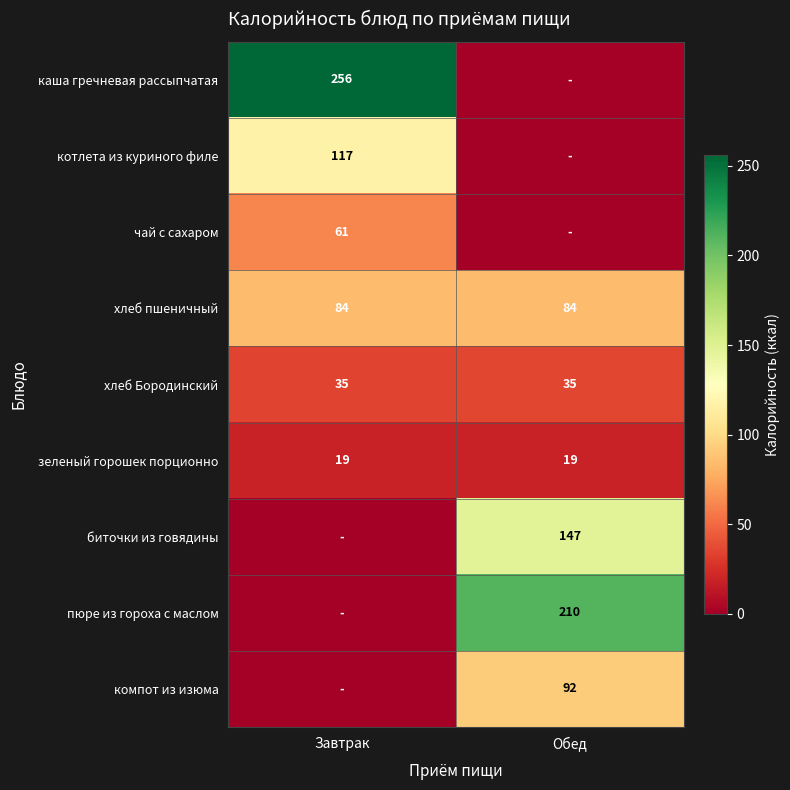

What is the approximate value of хлеб пшеничный at Завтрак?

84